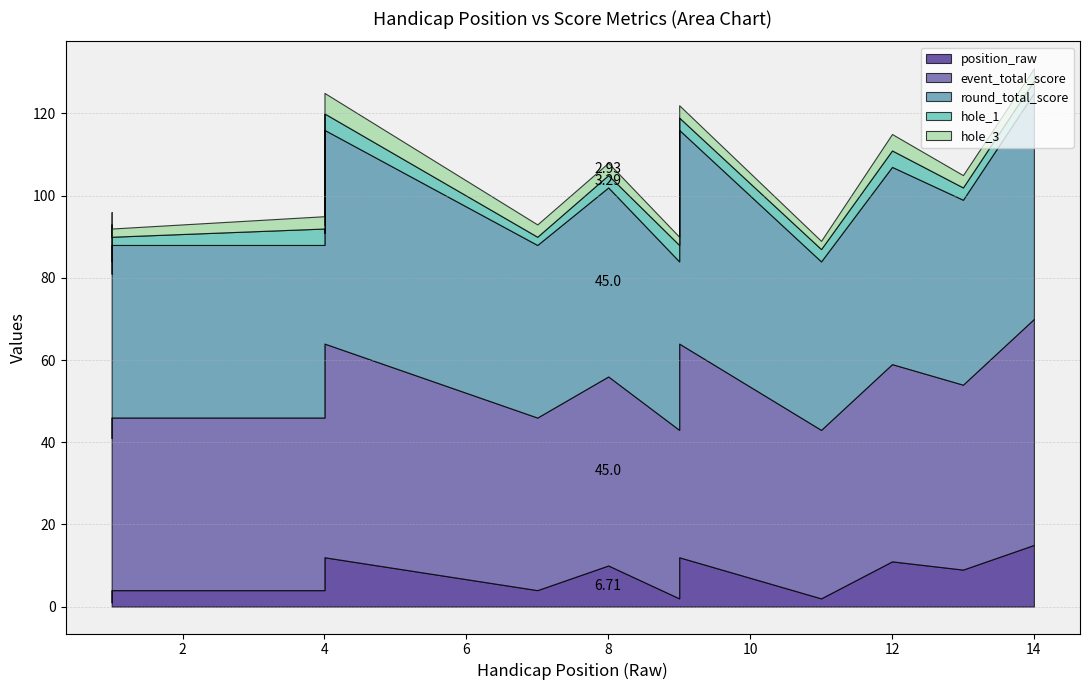

The value of hole_3 at 4 is 2. True or false?

True